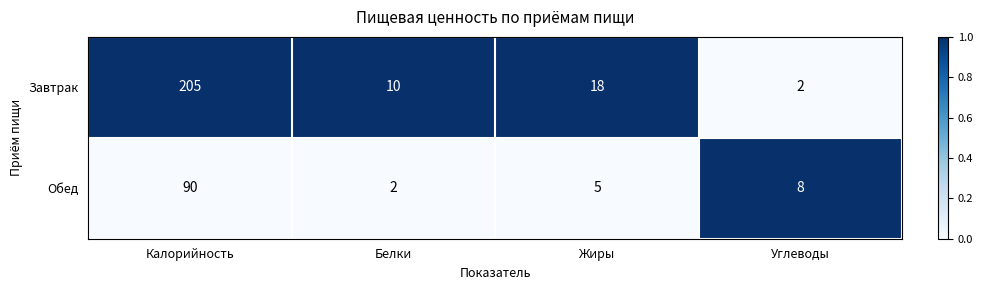

Reading left to right, what are all the values shown in this chart?

Завтрак: Калорийность=205	Белки=10	Жиры=18	Углеводы=2
Обед: Калорийность=90	Белки=2	Жиры=5	Углеводы=8